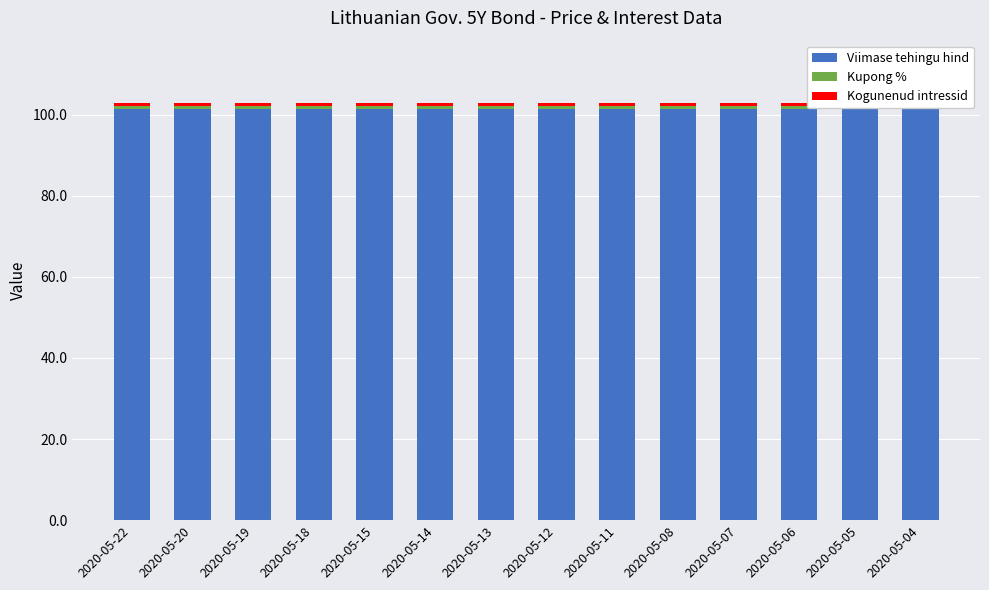

Which series has the largest range (max minus min)?

Kogunenud intressid